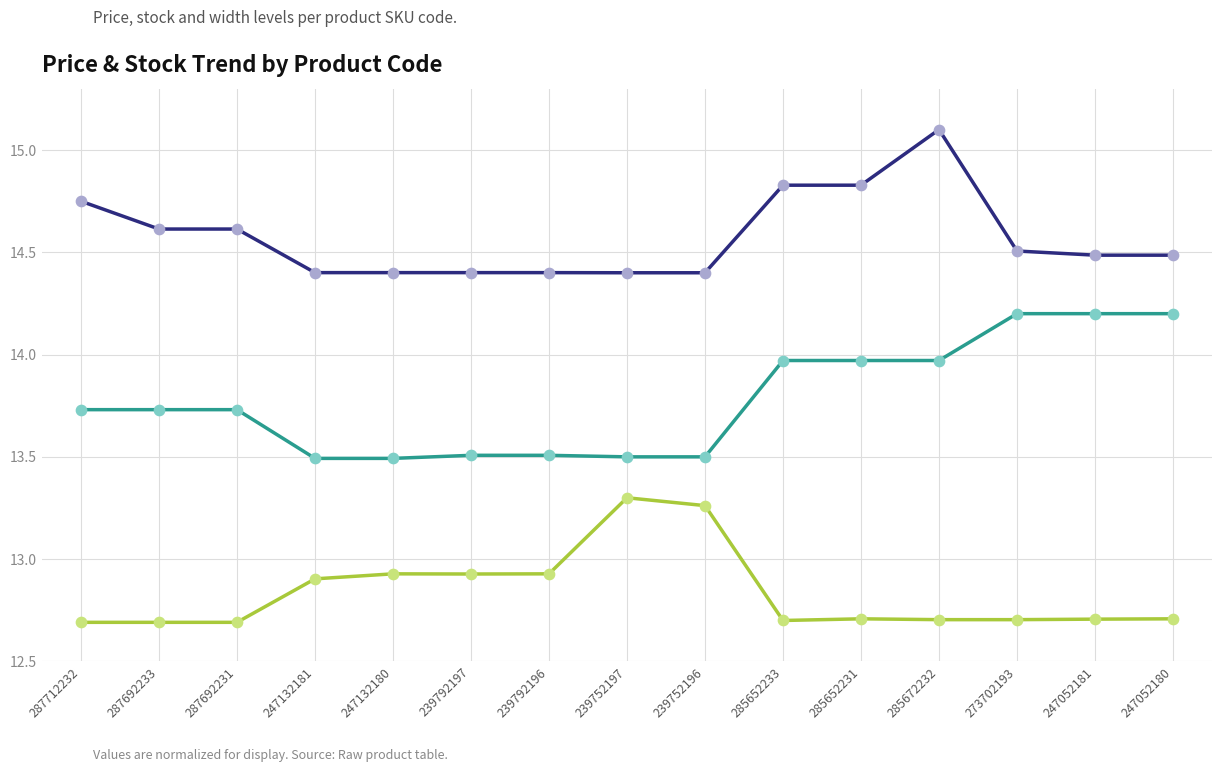

At which category is the sum across all series the highest?

285672232